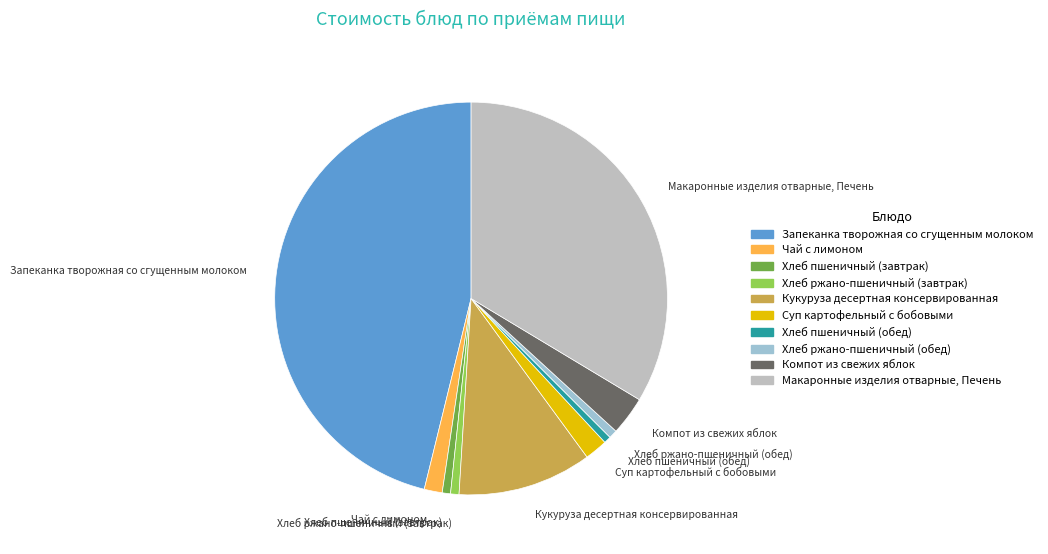

What is the largest slice in the pie chart?

Запеканка творожная со сгущенным молоком